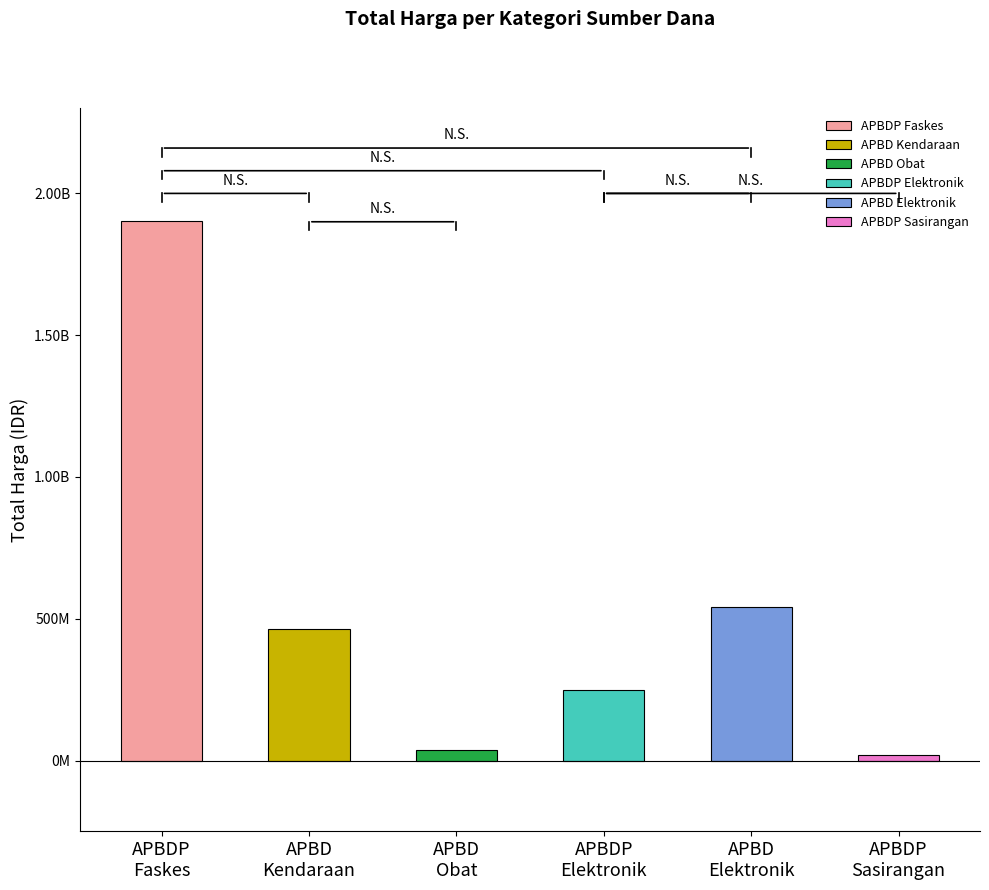

Rank the categories by value from lowest to highest.

APBDP (Sasirangan), APBD (Obat), APBDP (Elektronik), APBD (Kendaraan), APBD (Elektronik), APBDP (Fasilitas)